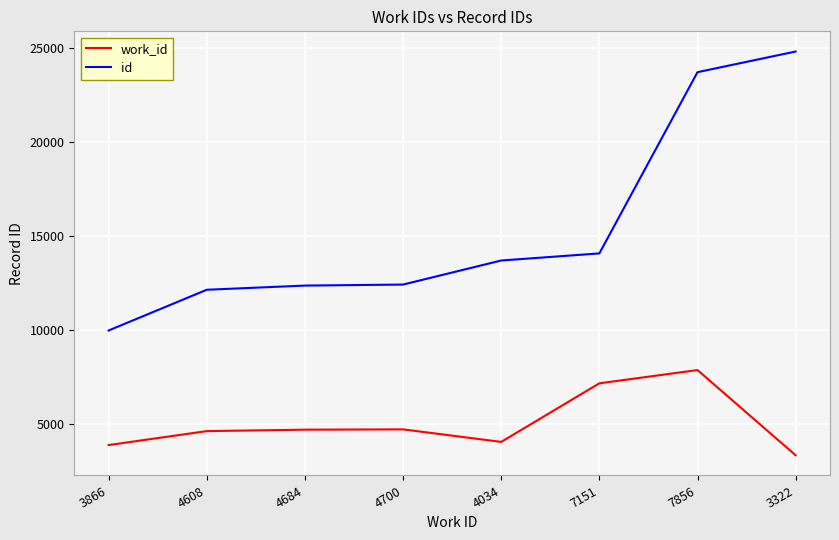

At which category is the sum across all series the highest?

7856